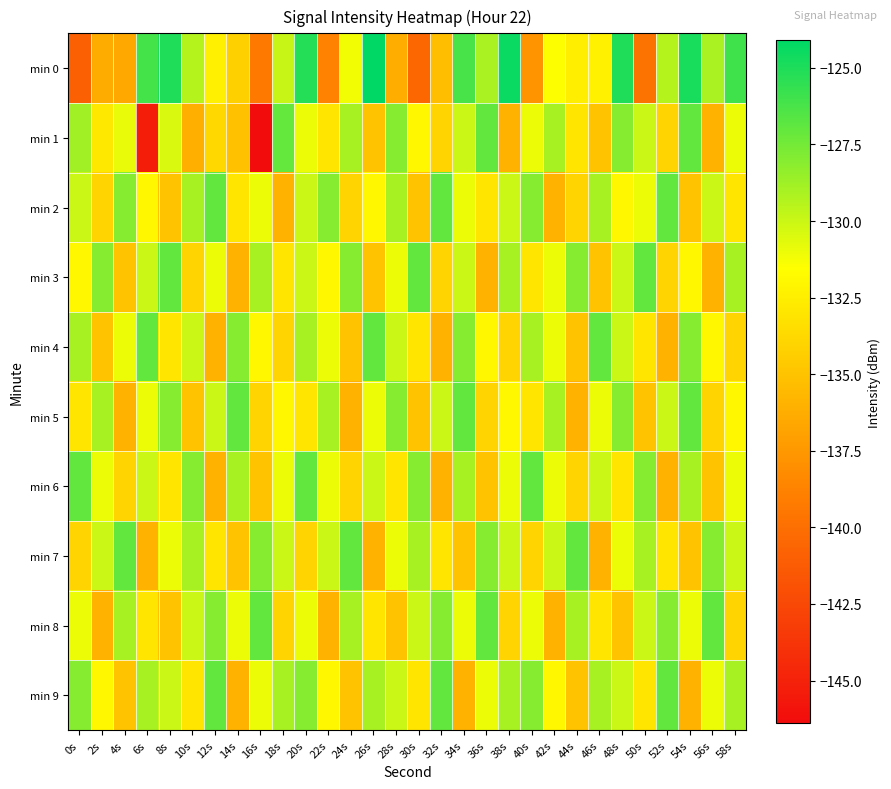

What is the smallest value displayed?

-146.4